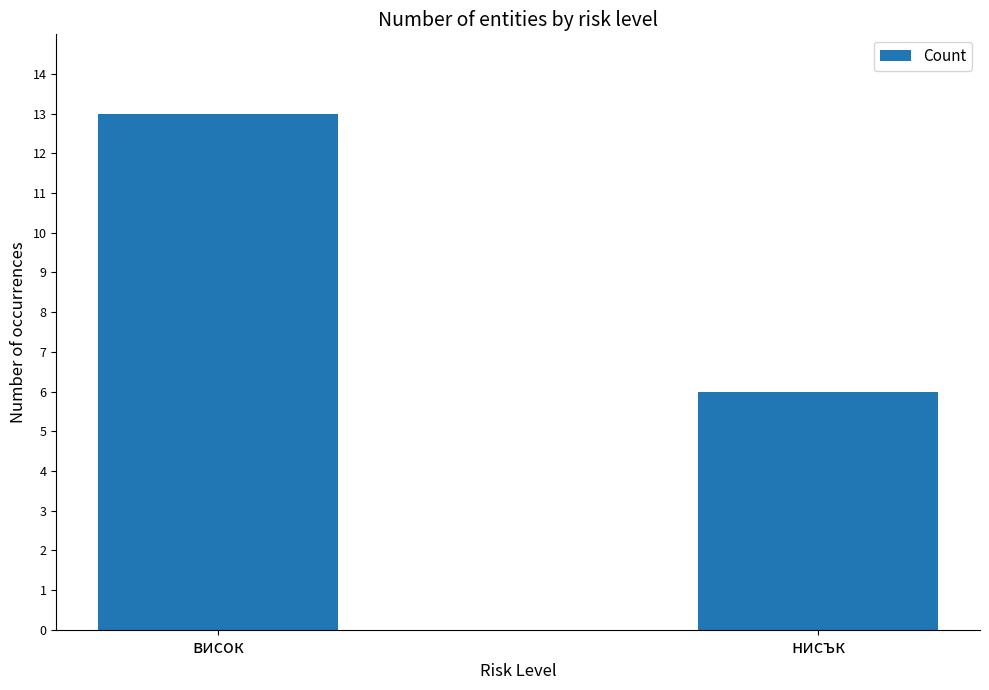

What is the change in value from висок to нисък?

-7